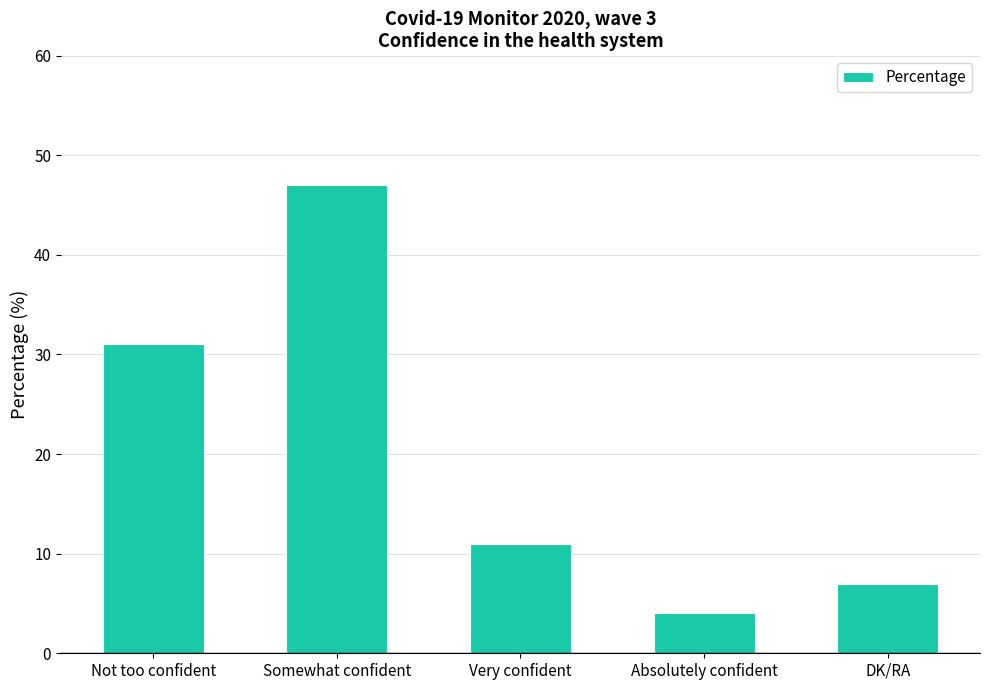

What is the sum of the values at Very confident and DK/RA?

18